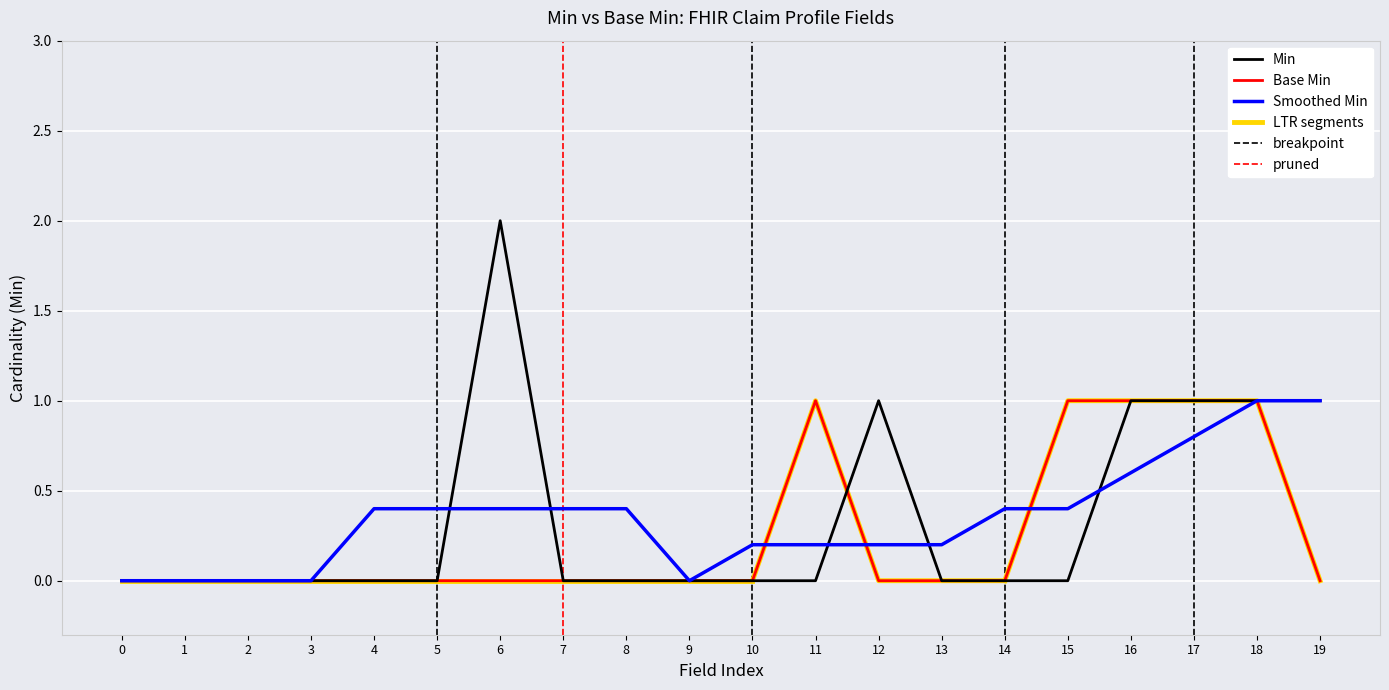

Is it true that Min equals 1.1 at 4?

False